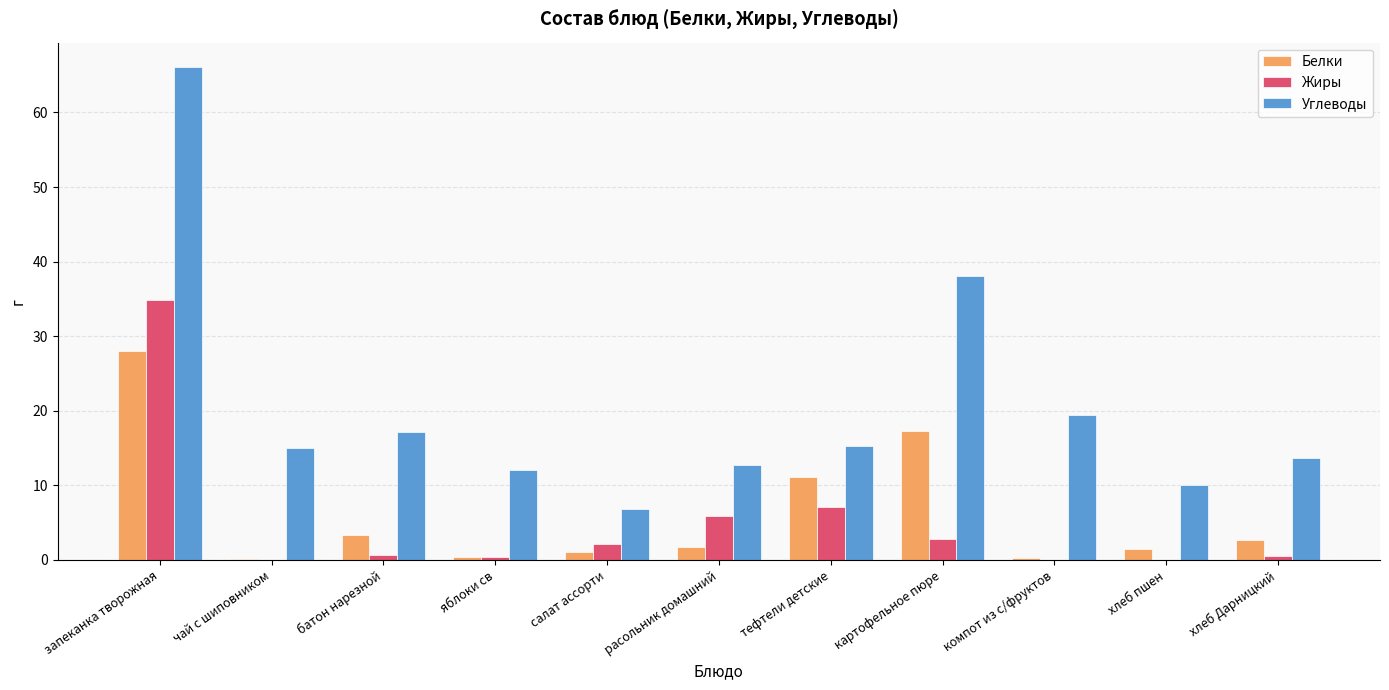

At which category is the sum across all series the highest?

запеканка творожная